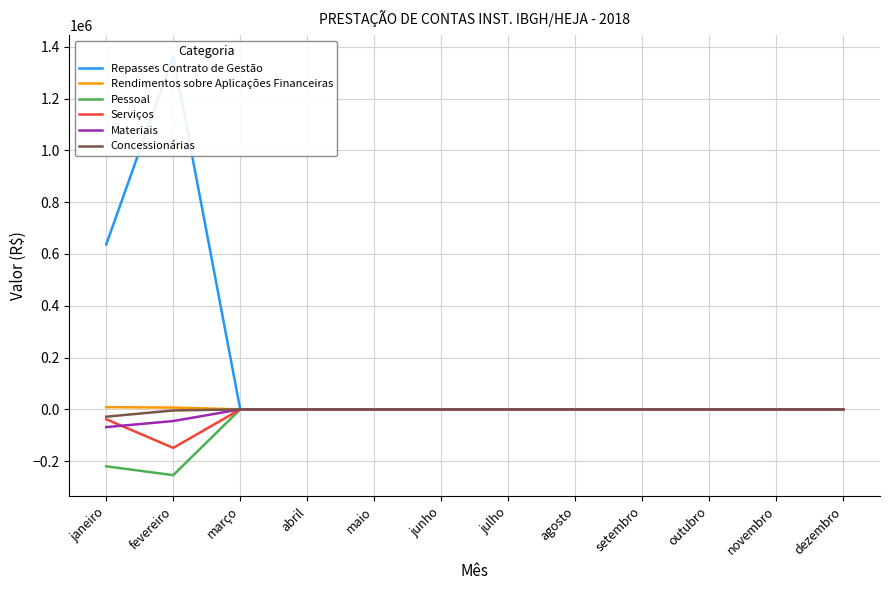

The Pessoal series shows 0.0 at junho. True or false?

True